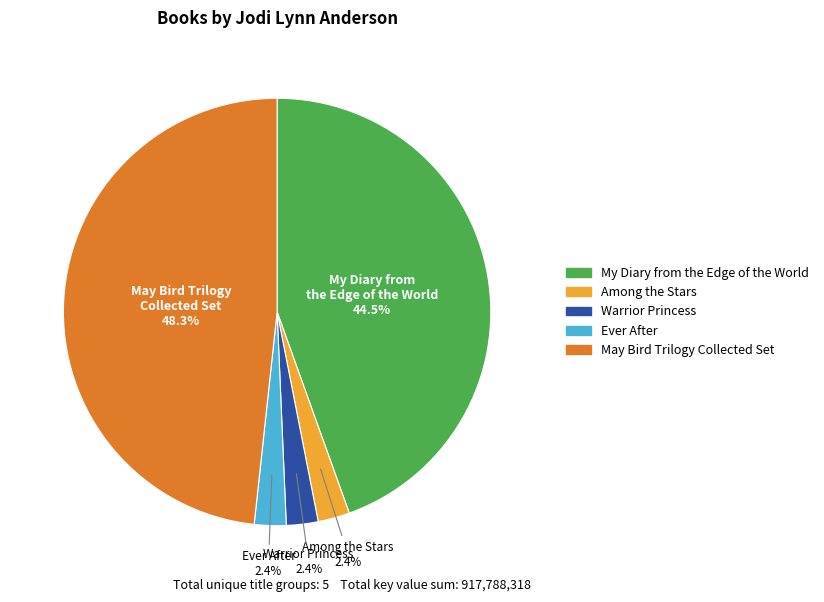

How much of the chart is everything except May Bird Trilogy Collected Set?

51.7%